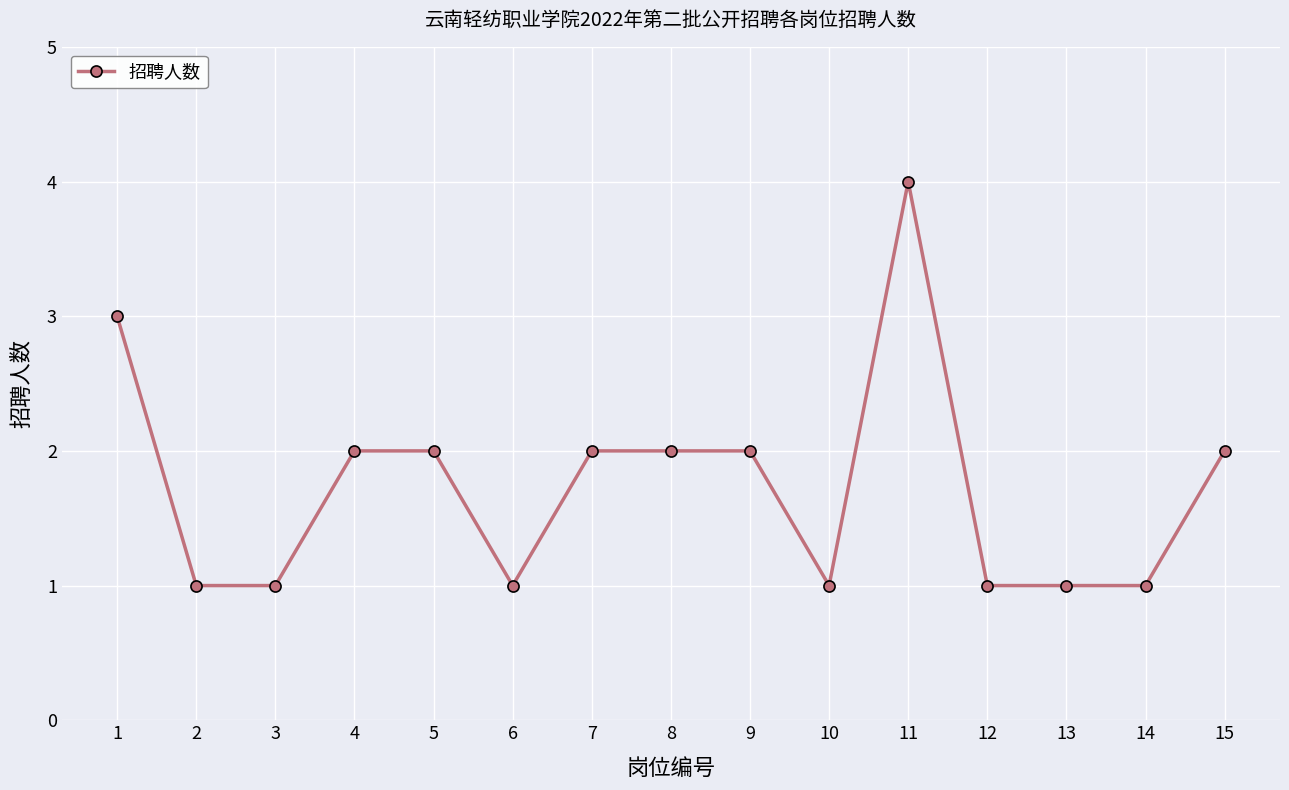

Reading left to right, extract all data points from this chart.

1=3	2=1	3=1	4=2	5=2	6=1	7=2	8=2	9=2	10=1	11=4	12=1	13=1	14=1	15=2